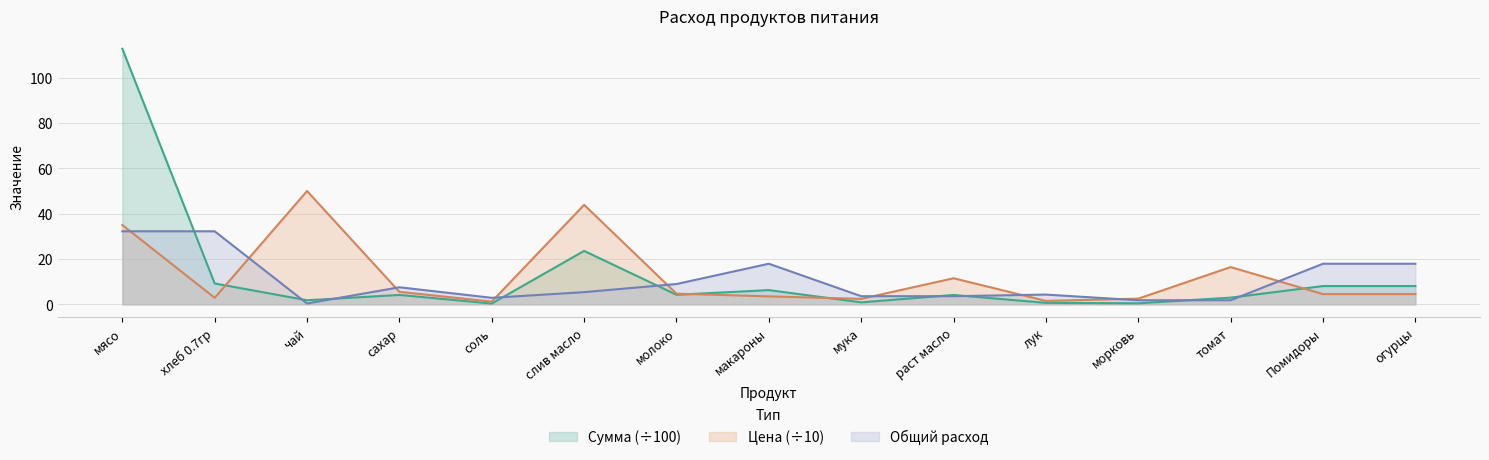

Is it true that Общий расход equals 3.6 at раст масло?

True